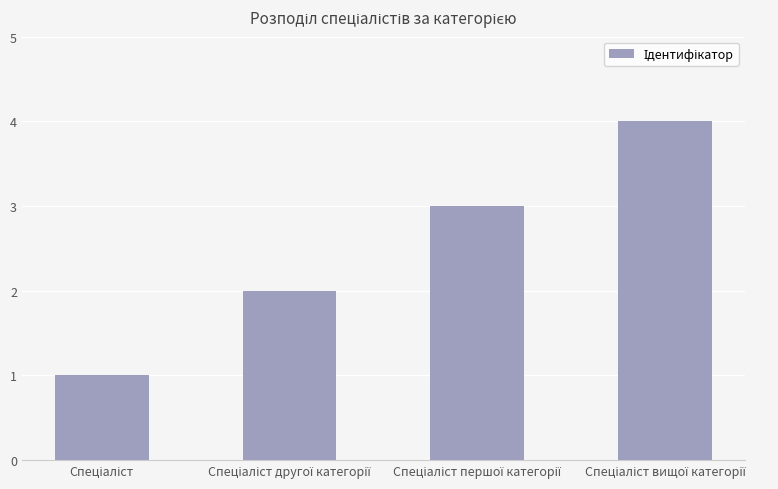

What is the greatest value displayed?

4